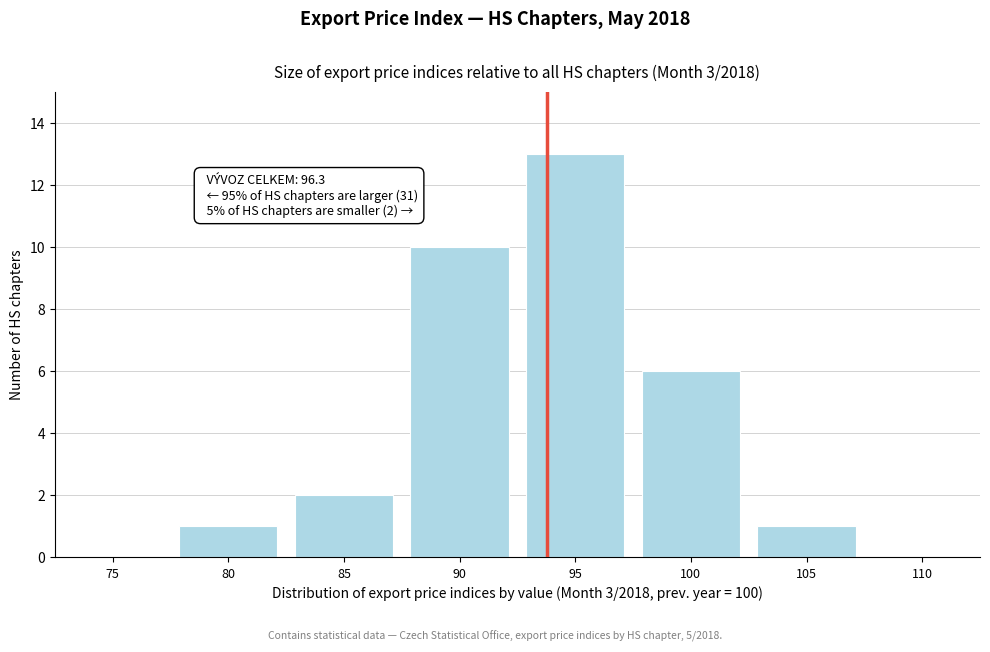

Reading left to right, transcribe all the data shown in this chart.

75=0	80=1	85=2	90=10	95=13	100=6	105=1	110=0